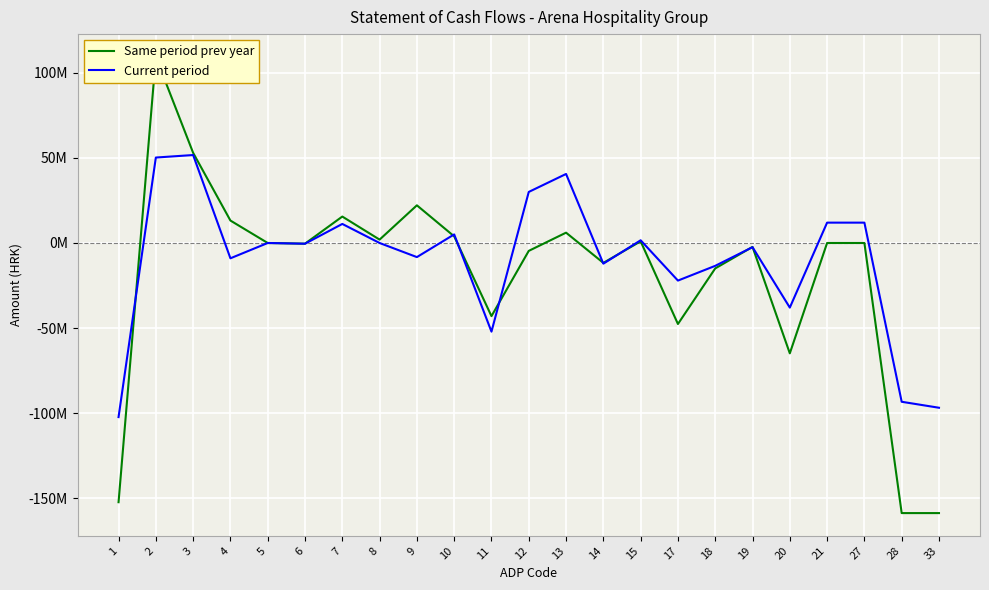

What is the lowest value of the Current period series?

-102329260